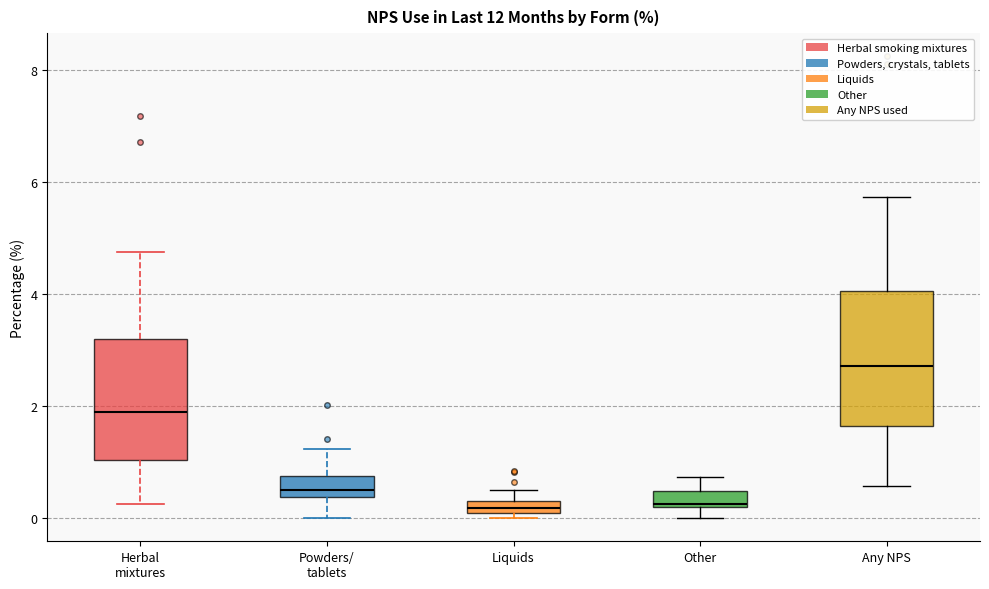

Where is the upper edge of the box for Liquids on the y-axis? The values are not printed on the chart, so give them approximately, as read against the axis.

0.4